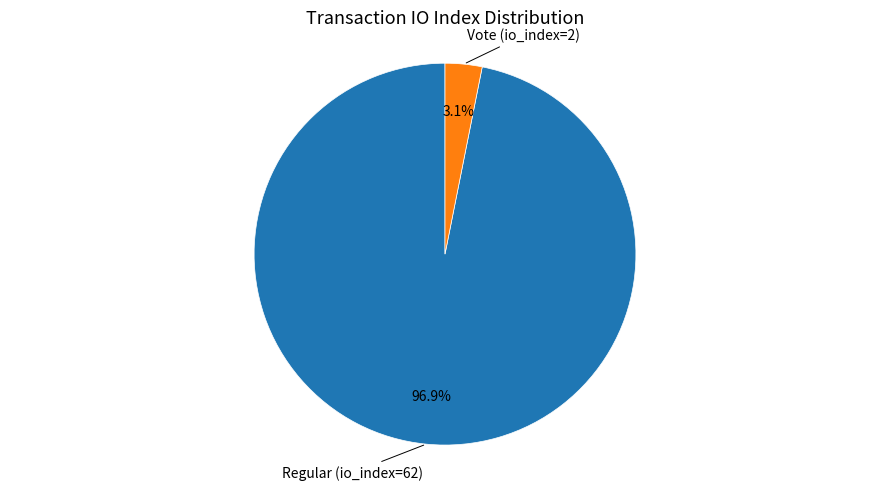

Is there a majority slice in this chart?

Yes